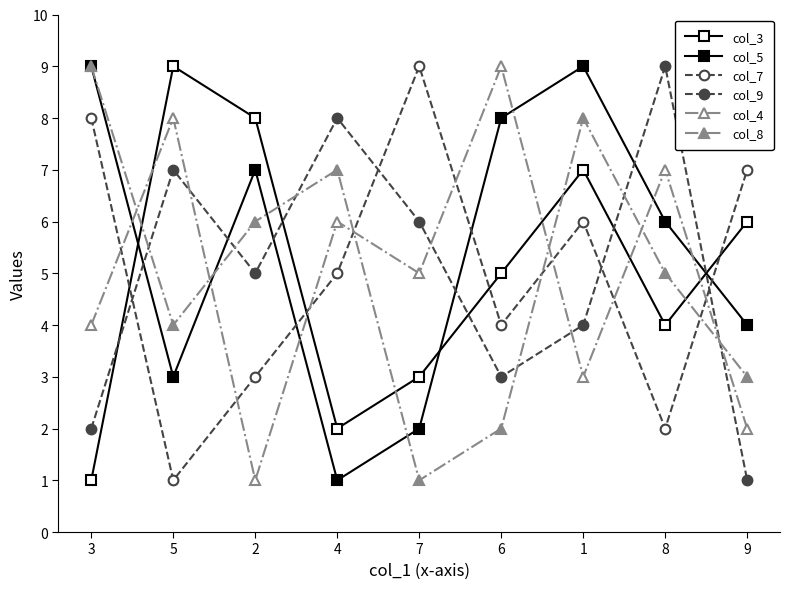

Reading right to left, what are all the values shown in this chart?

col_3: 6	4	7	5	3	2	8	9	1
col_5: 4	6	9	8	2	1	7	3	9
col_7: 7	2	6	4	9	5	3	1	8
col_9: 1	9	4	3	6	8	5	7	2
col_4: 2	7	3	9	5	6	1	8	4
col_8: 3	5	8	2	1	7	6	4	9